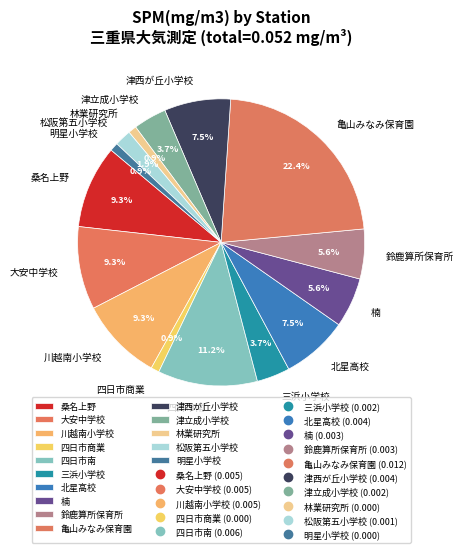

What is the total percentage of 川越南小学校 and 大安中学校?

18.7%